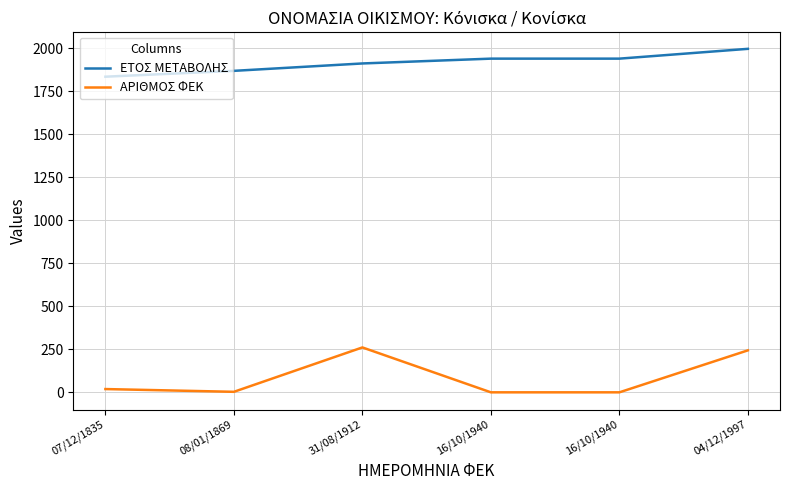

Where does the ΑΡΙΘΜΟΣ ΦΕΚ series first go above 19?

31/08/1912